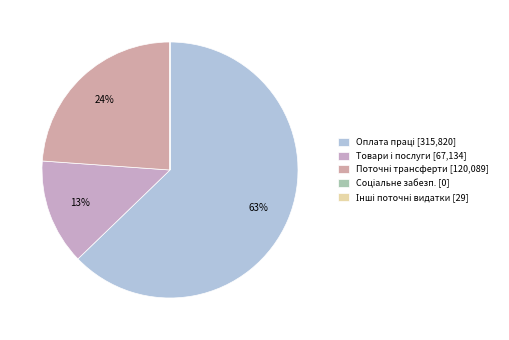

How many slices are in this pie chart?

5